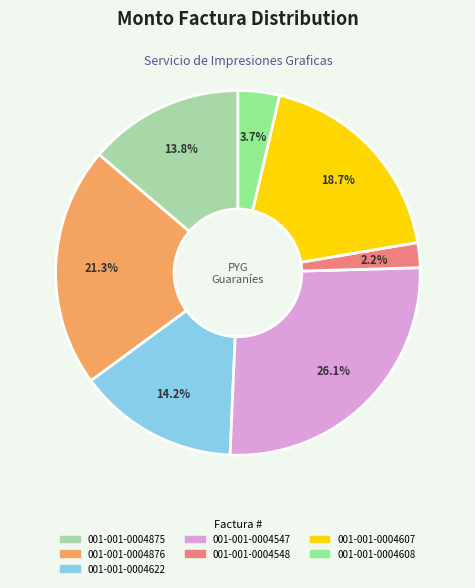

Count the number of slices in the pie.

7